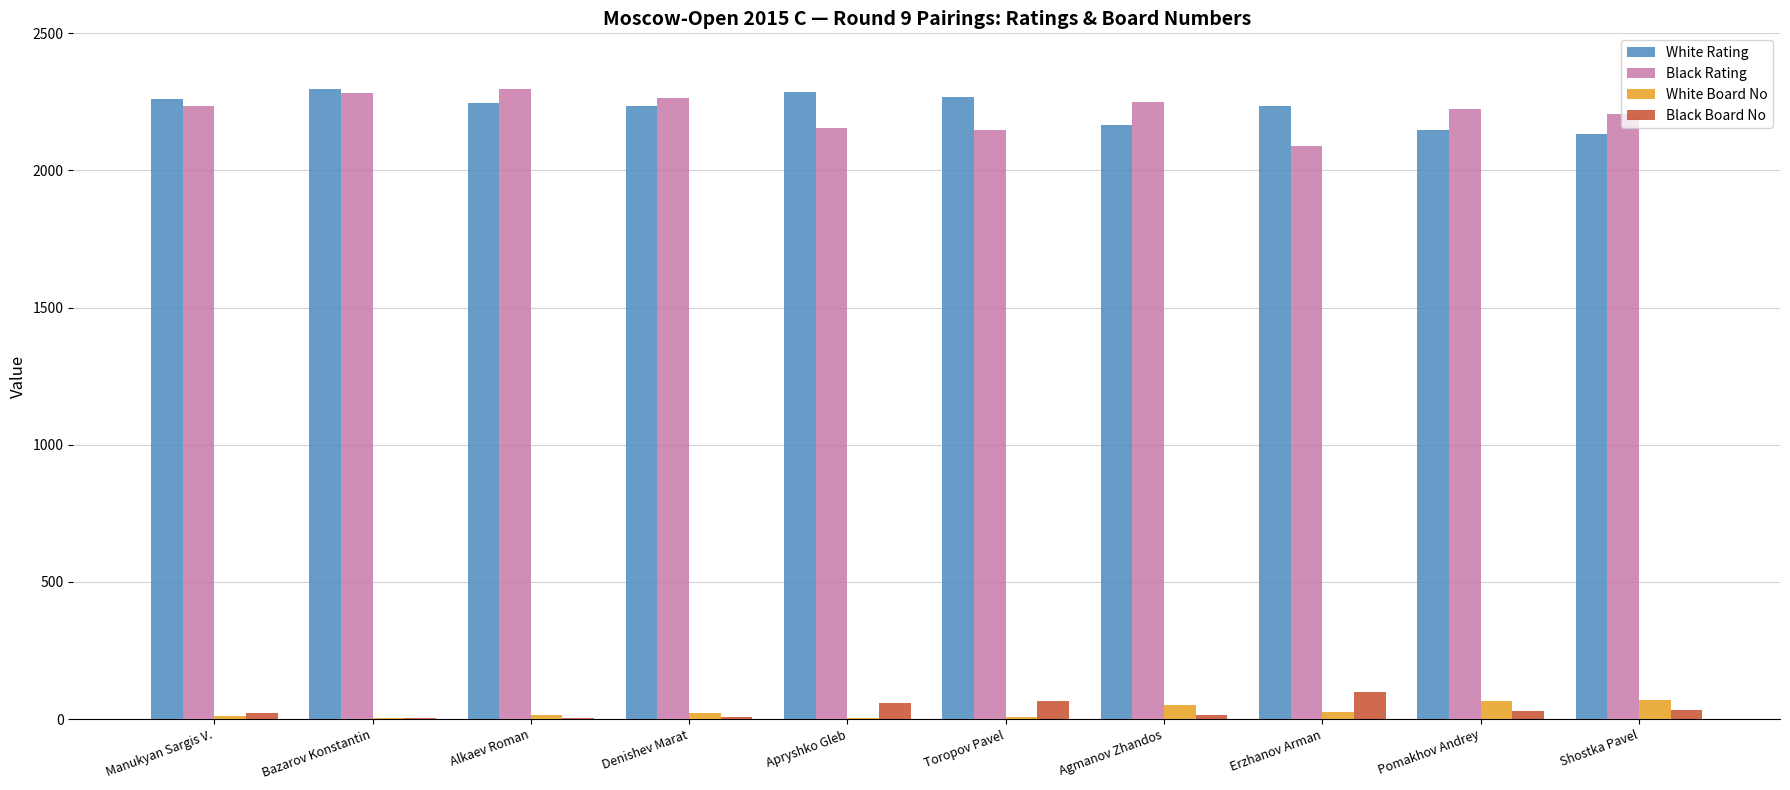

What is the highest value of the Black Rating series?

2297